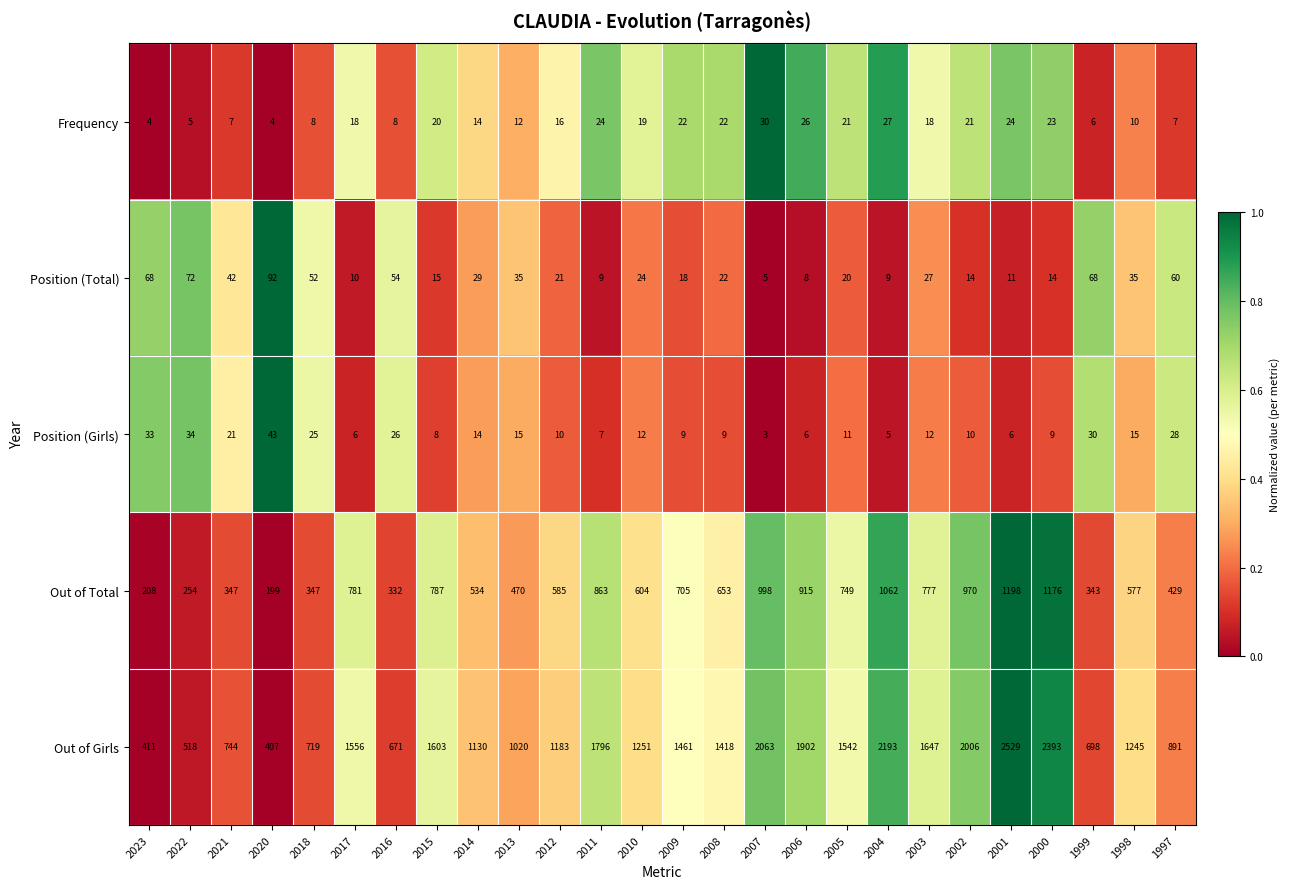

What is the average value of the Frequency series?

16